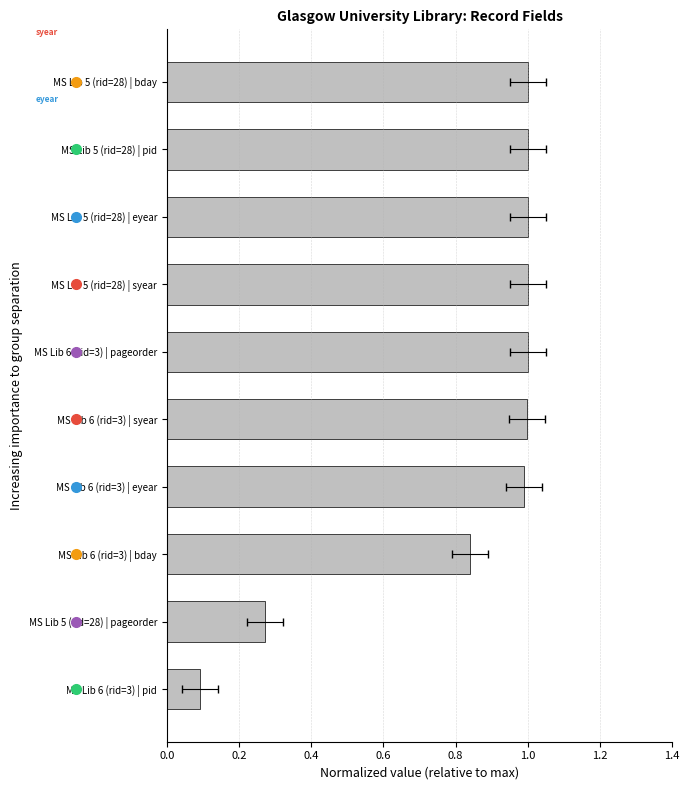

Is it true that the value at MS Lib 6 (rid=3) | eyear is 1.0?

True